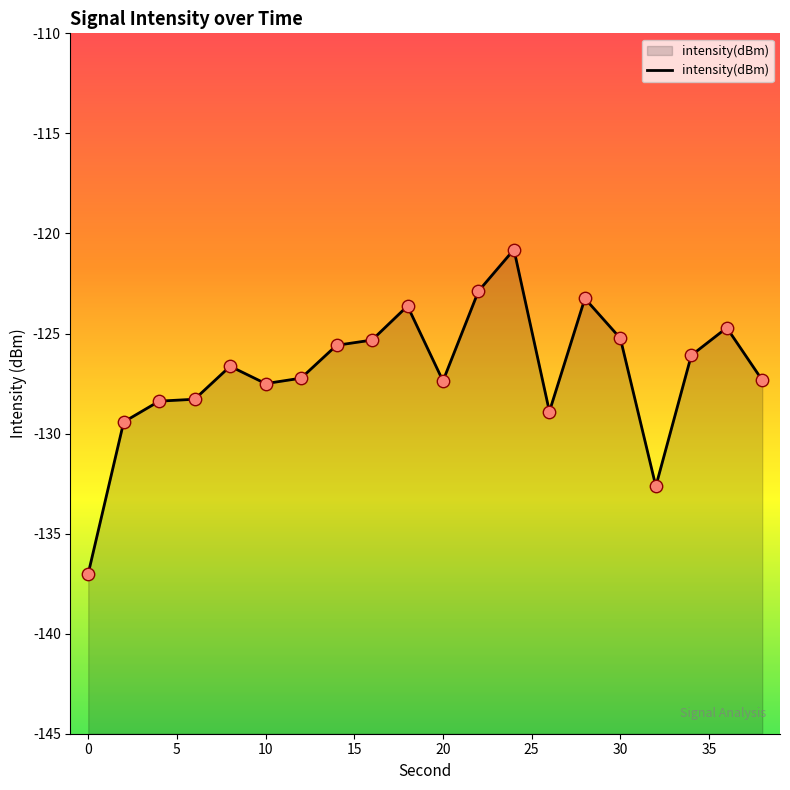

Between 0 and 14, which is larger?

14